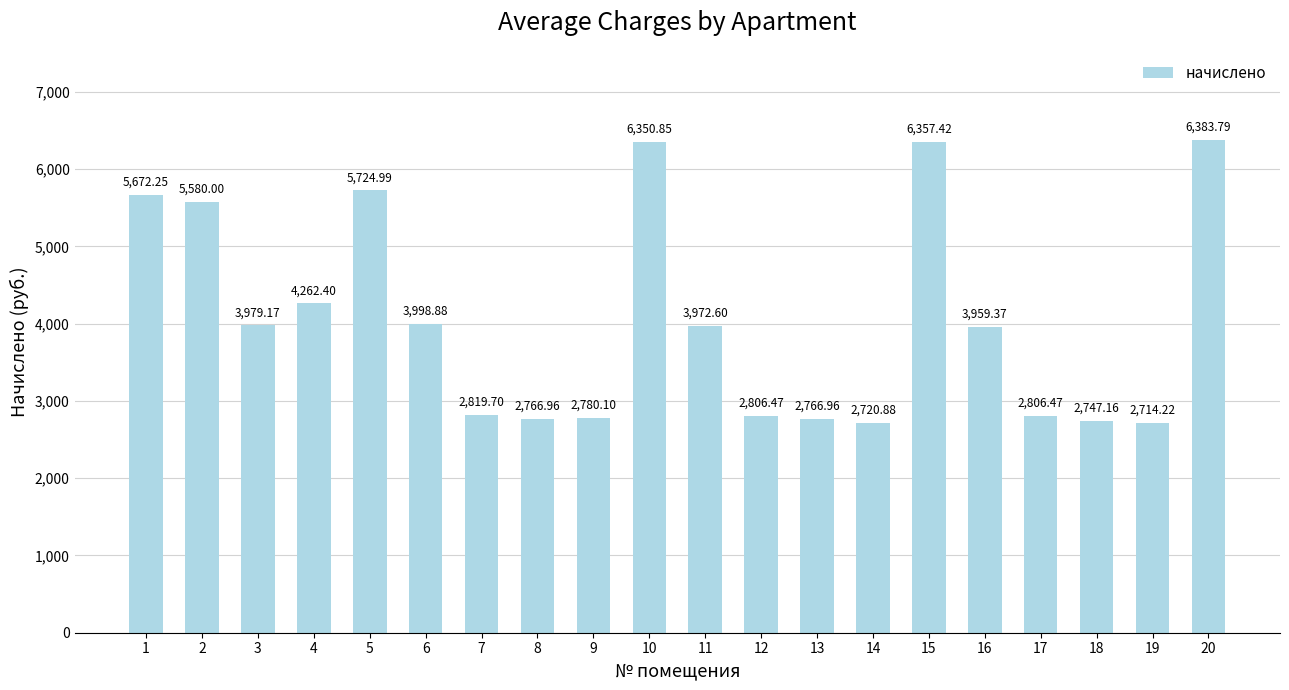

Where is the data nearest to the value 4549?

4